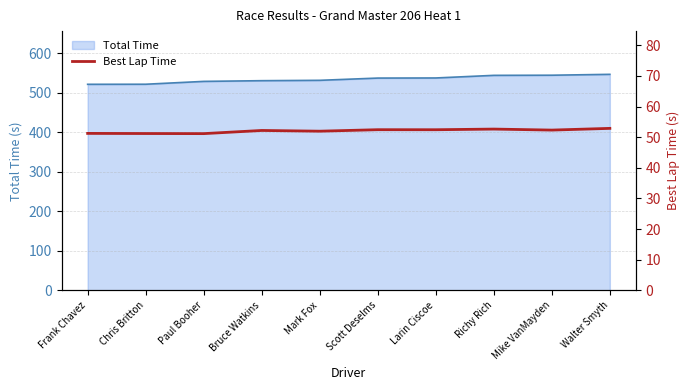

The chart shows a value of 28.7 at Mark Fox. True or false?

False